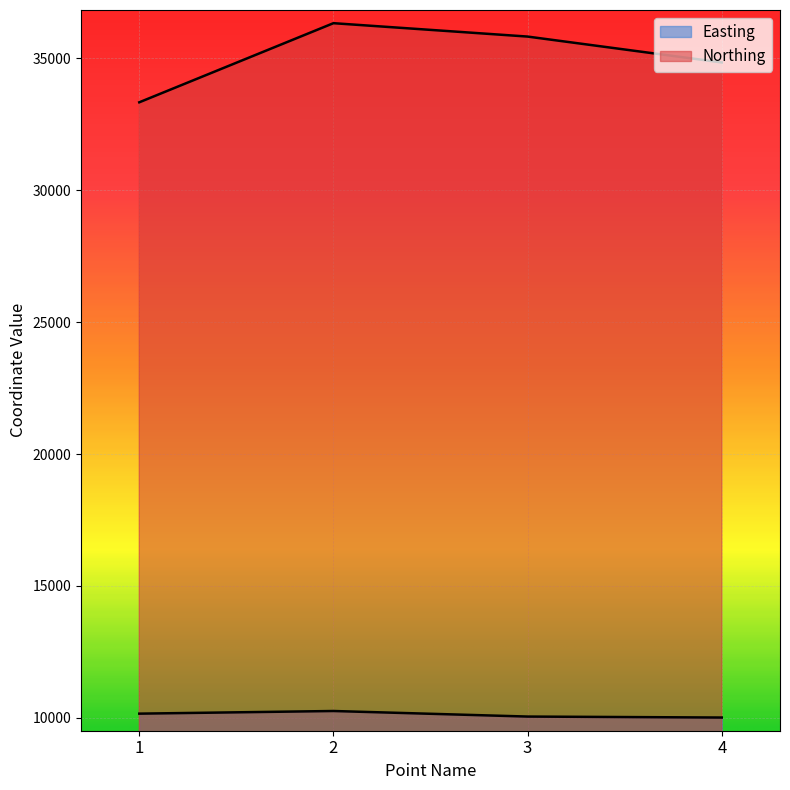

Which has a higher value, 4 or 3?

3